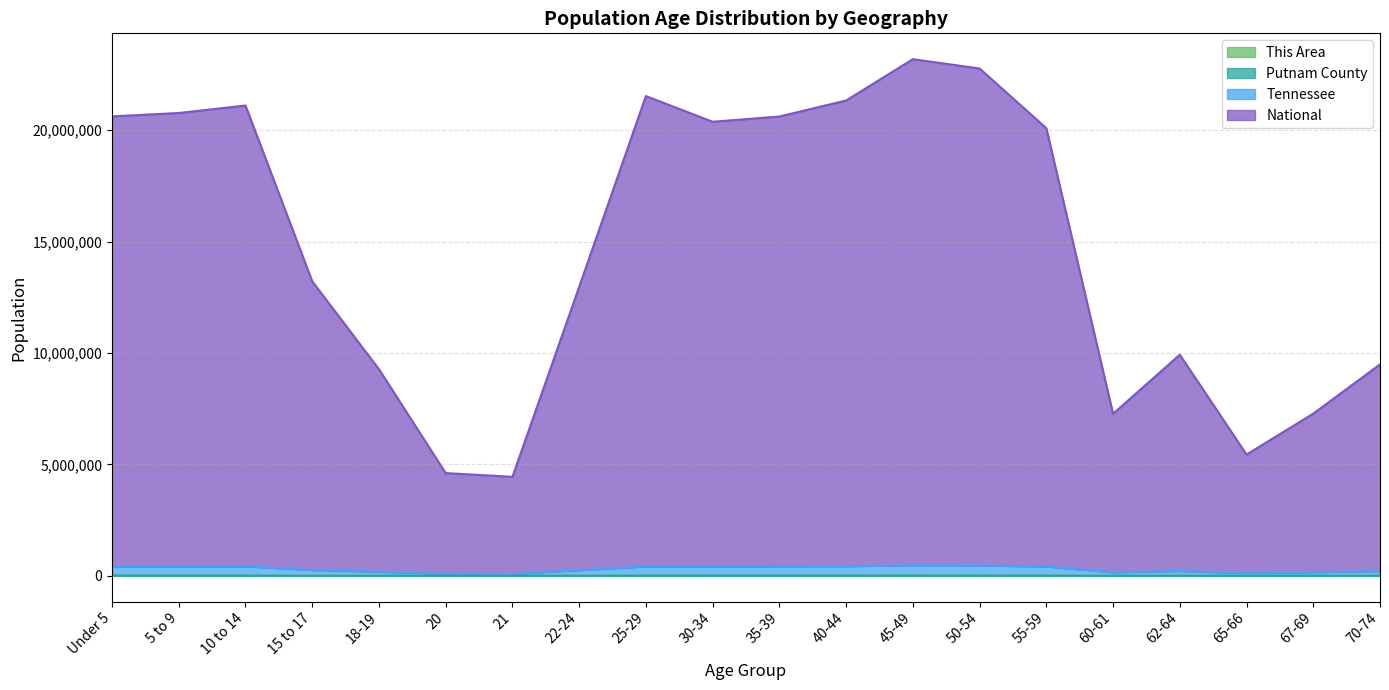

At which label does National reach its minimum?

21